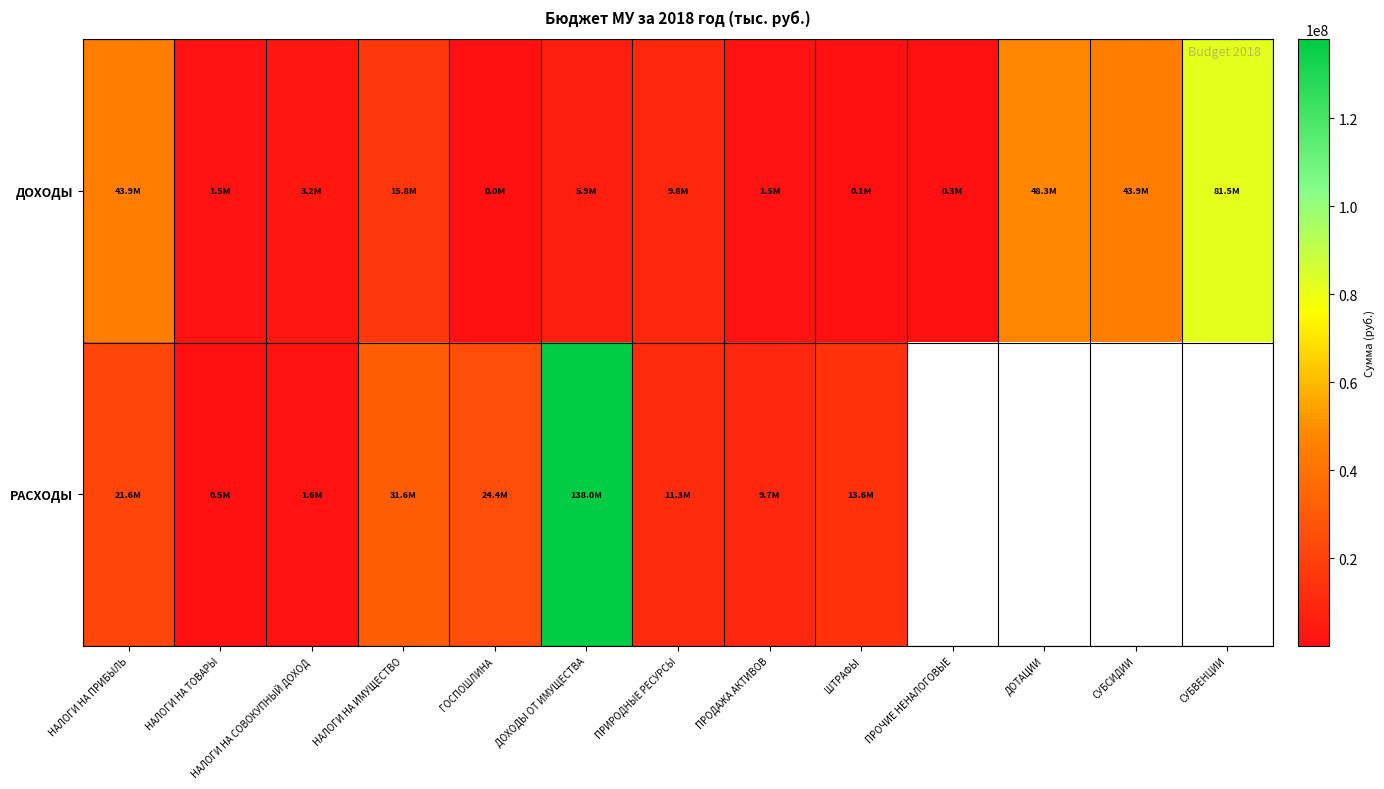

How many categories are shown in the chart?

13